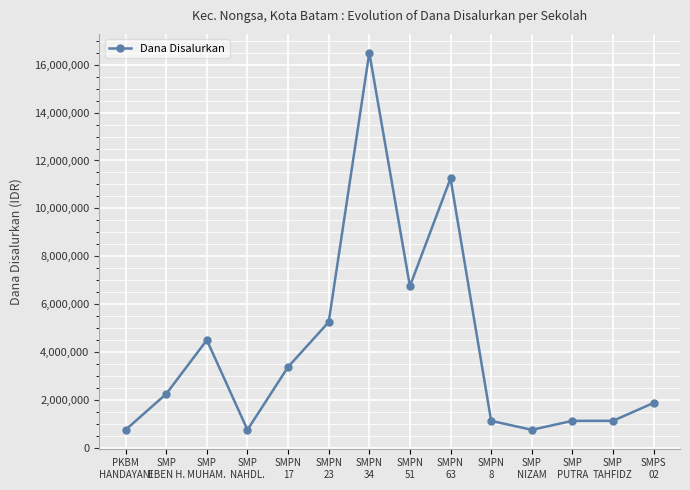

What is the difference between the second highest and second lowest values?

10500000